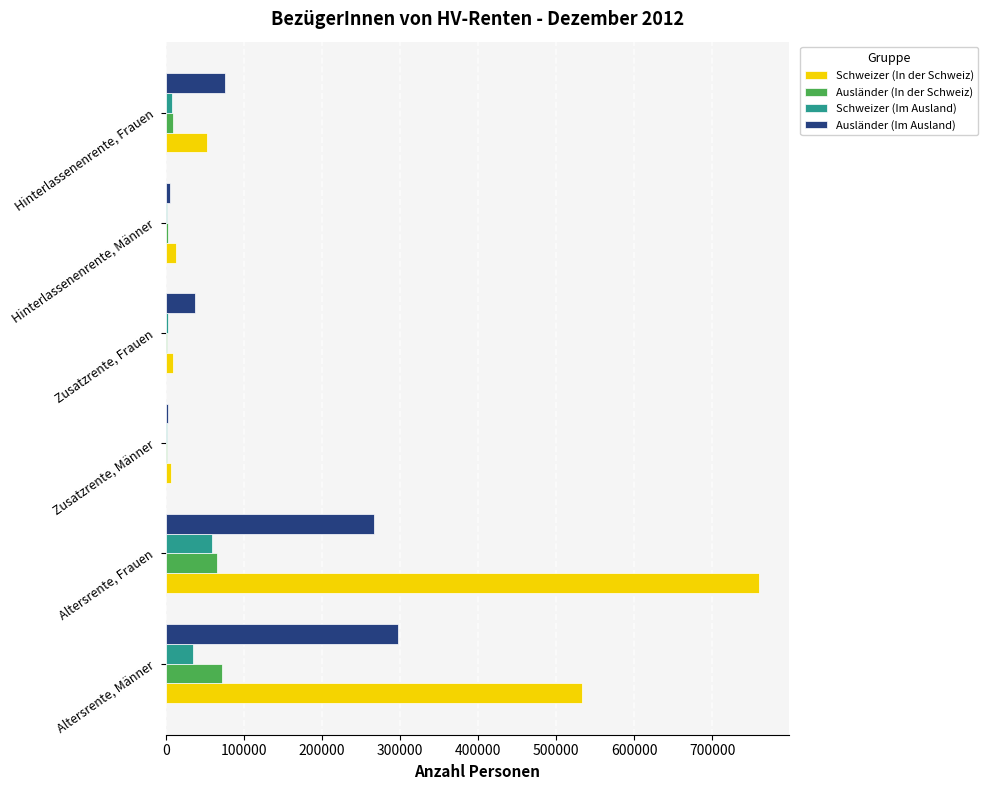

Count the number of data series in this chart.

4